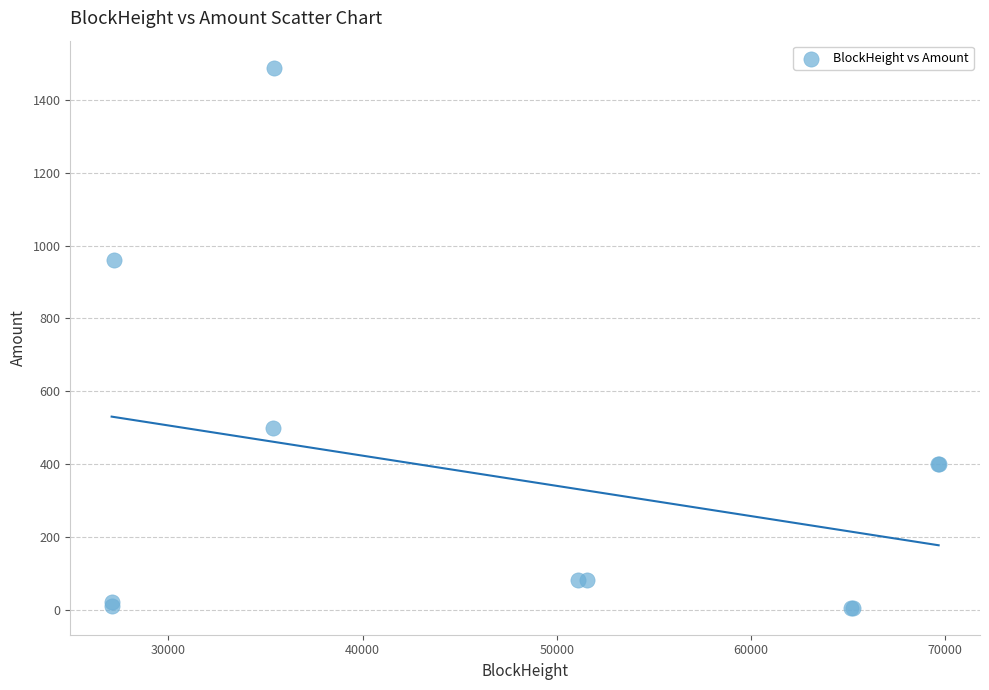

What Y value in the scatter plot is closest to 746?

960.0